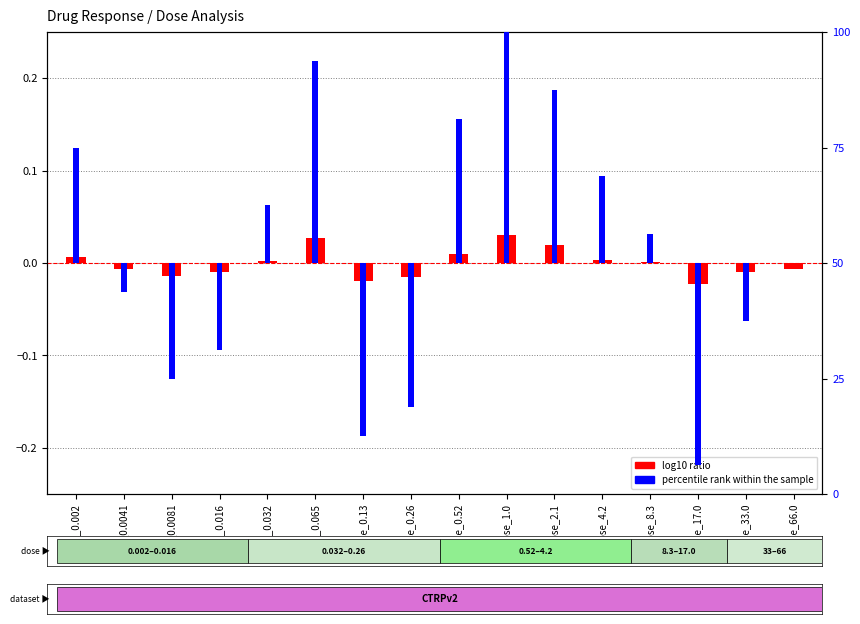

The value of log10 ratio at dose_2.1 is 0.0. True or false?

False